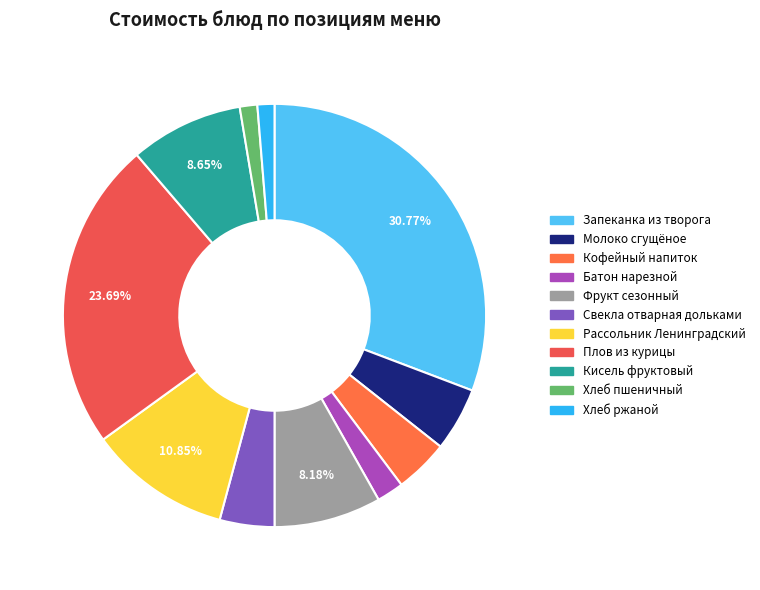

Which category has the biggest portion of the pie?

Запеканка из творога